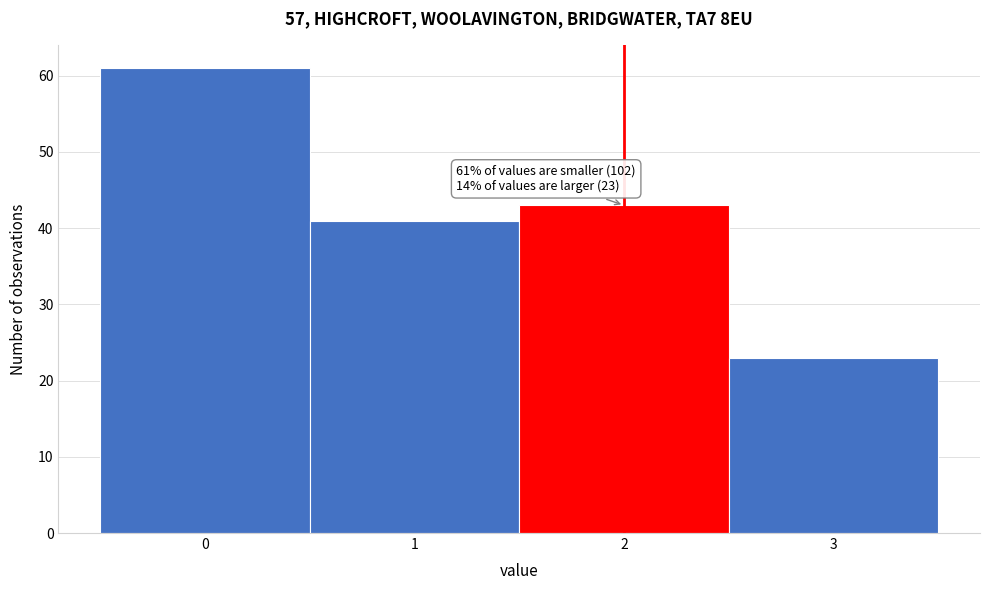

Reading left to right, transcribe all the data shown in this chart.

61	41	43	23